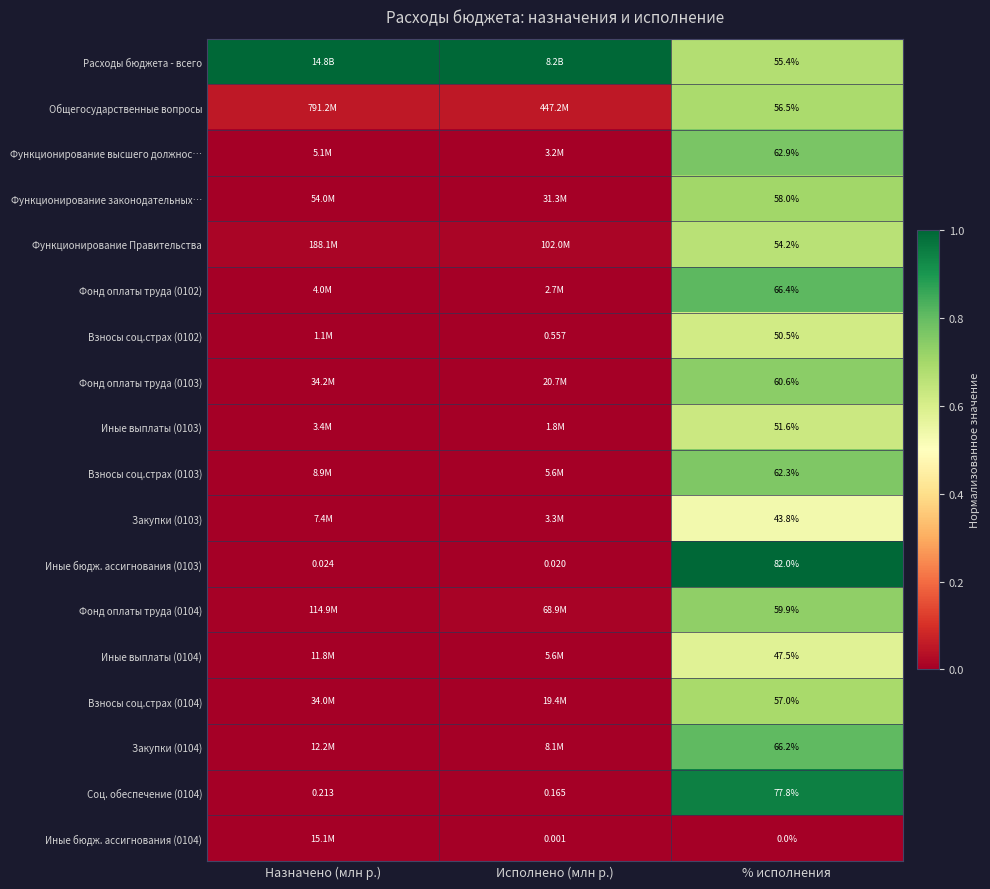

Is it true that Фонд оплаты труда (0102) equals 0.0 at Исполнено (млн р.)?

False